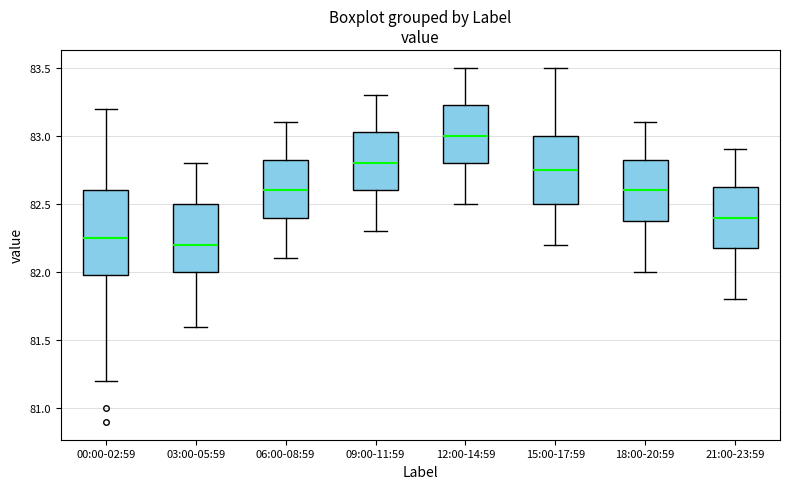

Comparing the boxes themselves (not the whiskers), which one is the tallest?

00:00-02:59